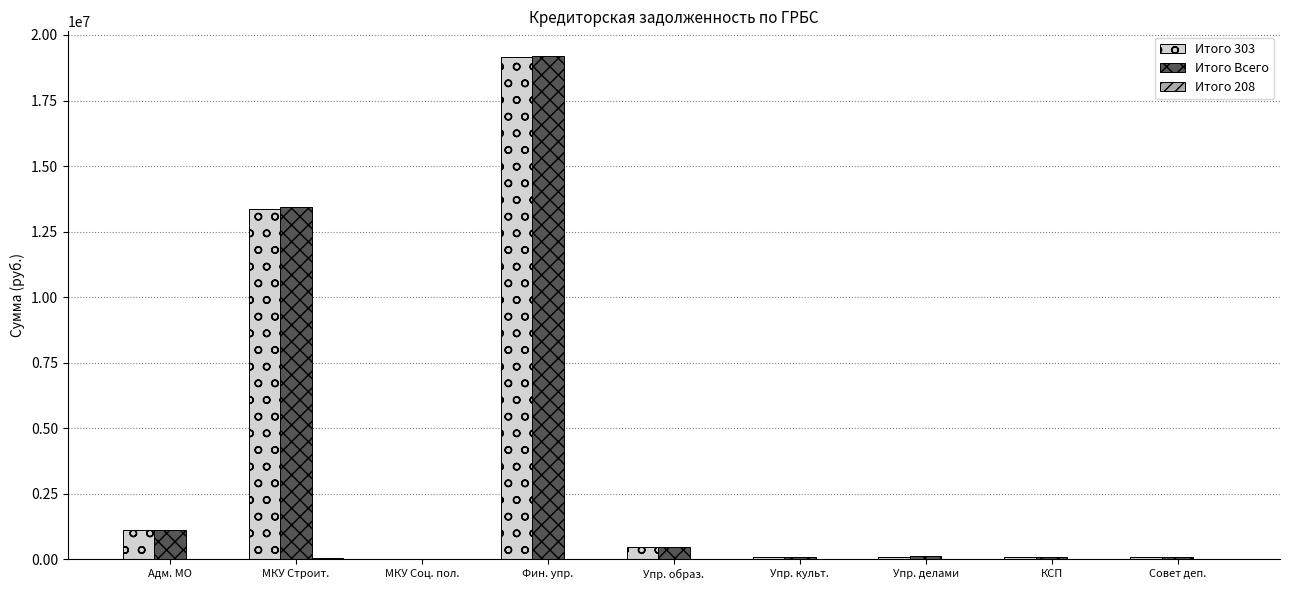

Which series has the largest range (max minus min)?

Итого Всего